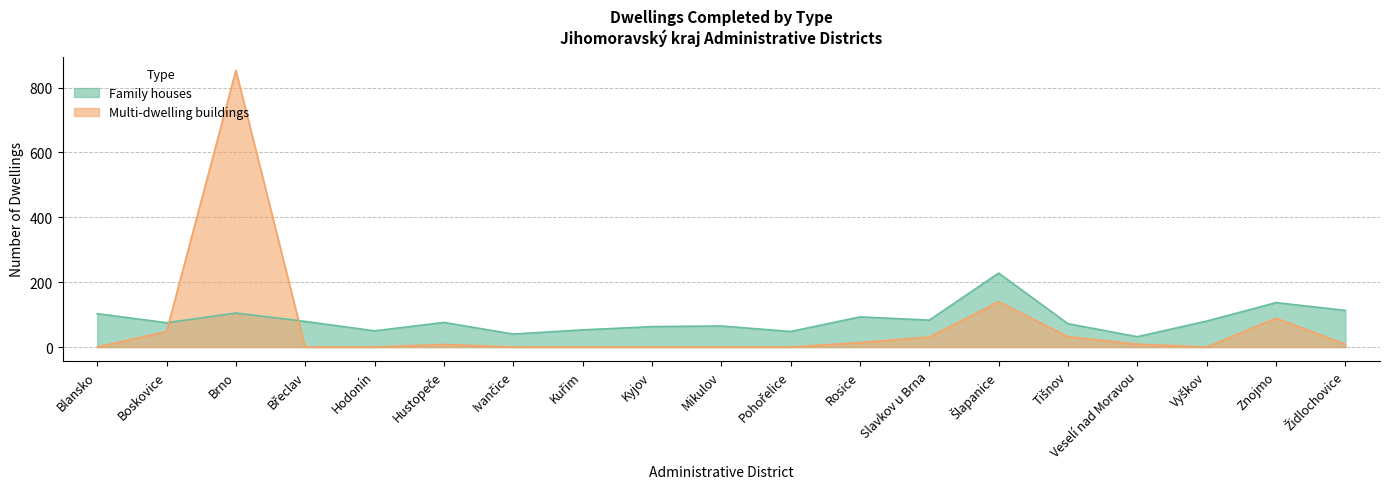

What is the maximum value for Family houses?

228